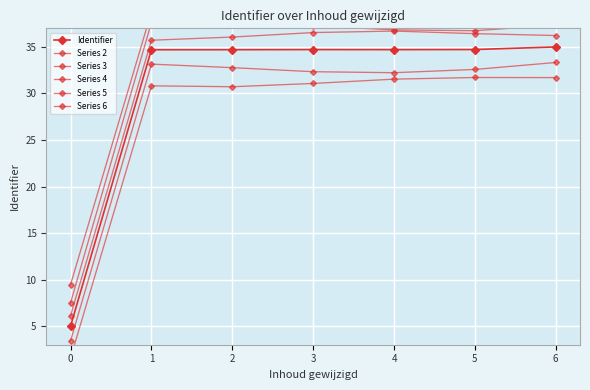

Between 5 and 6, which series saw the biggest shift?

Series 3